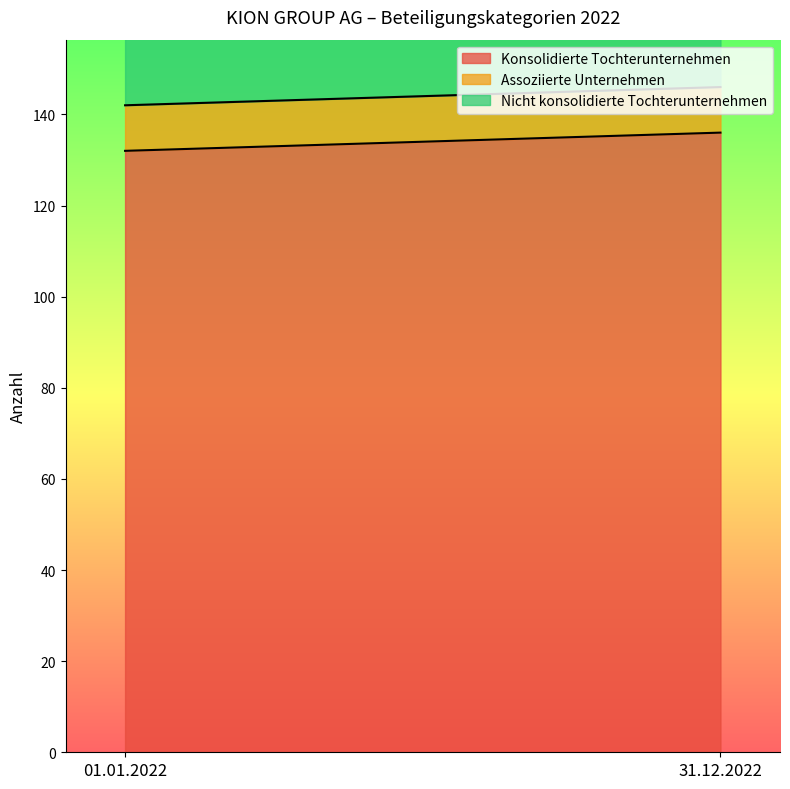

At how many categories does at least one series exceed 105?

2